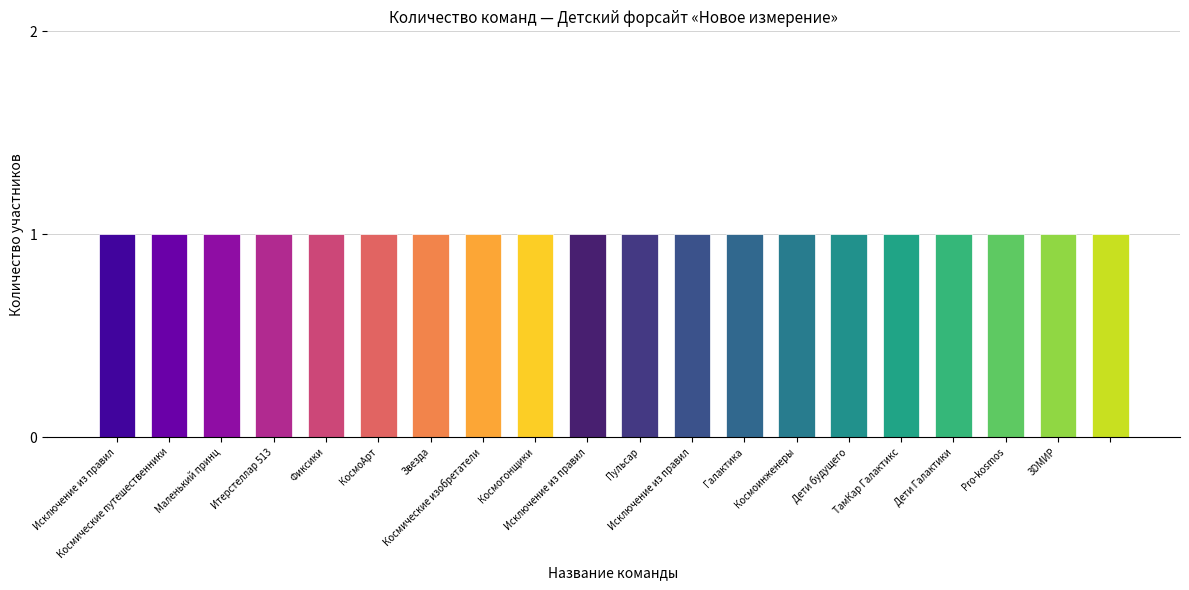

How many series are shown in this chart?

1